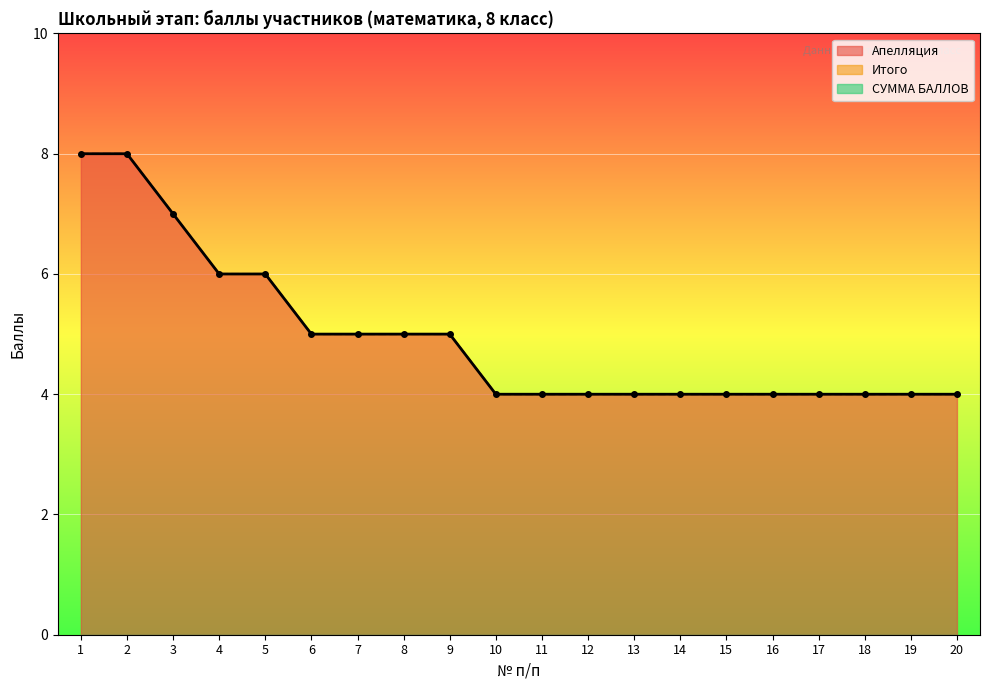

At how many categories does at least one series exceed 7?

2